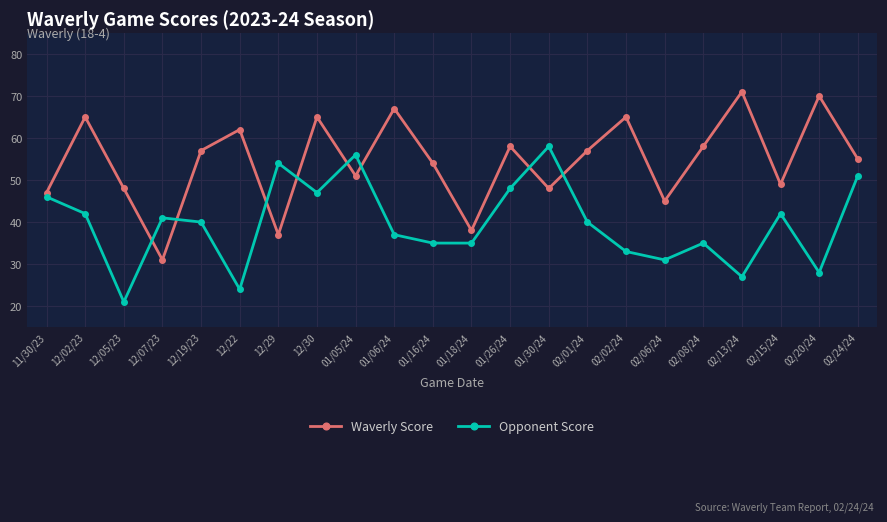

At which category is the sum across all series the highest?

12/30